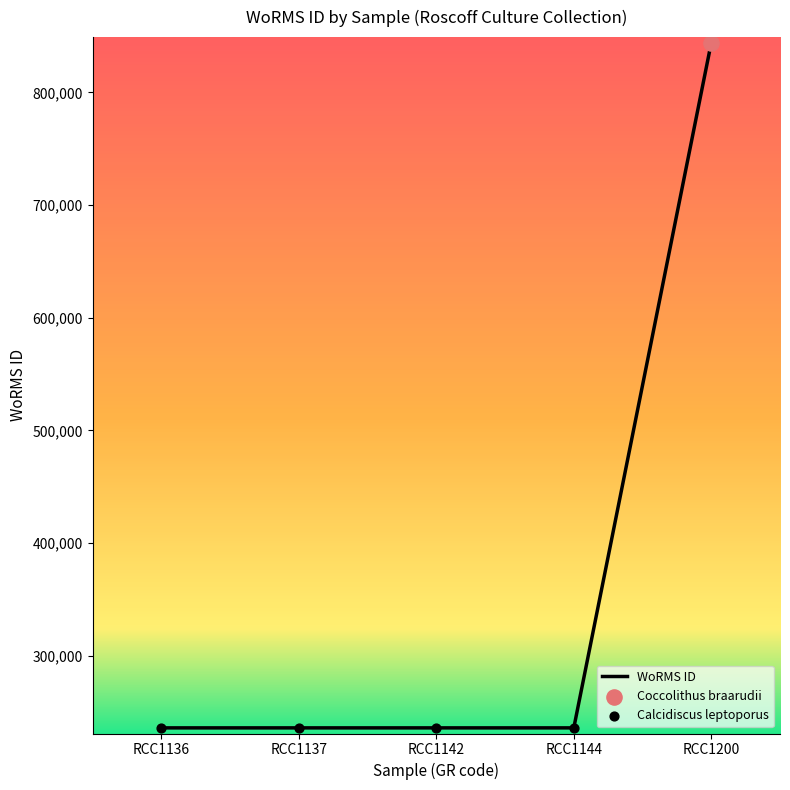

Approximately how many times larger is the value at RCC1144 compared to RCC1142?

1.0